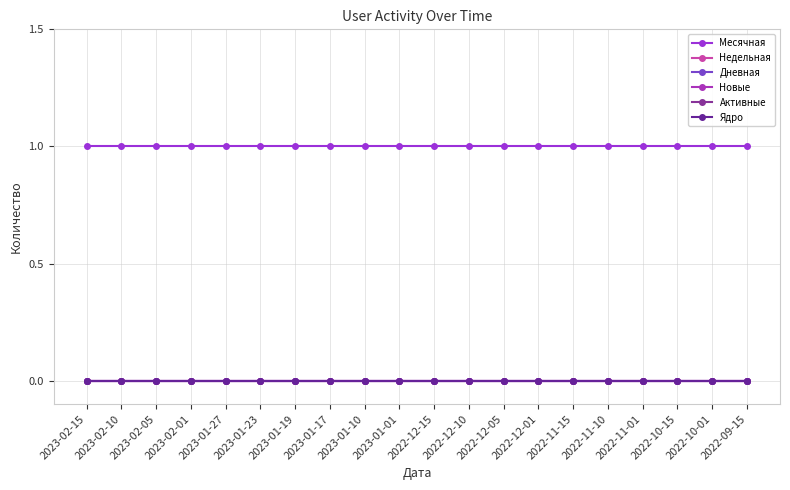

Which series has the largest range (max minus min)?

Месячная